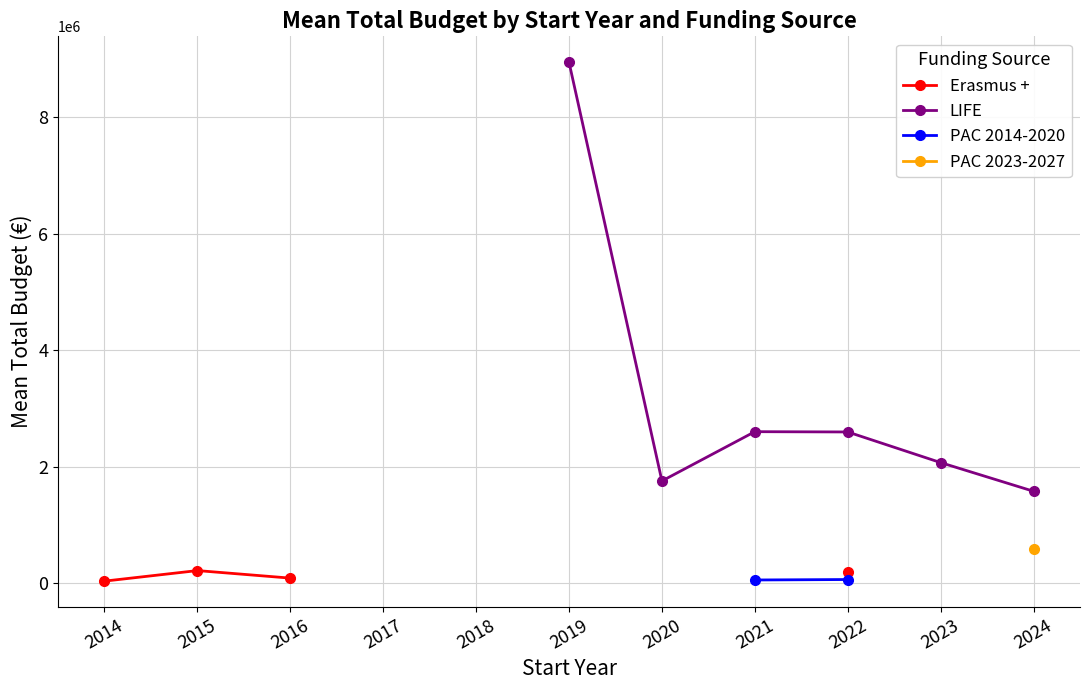

At how many categories does at least one series exceed 6061320?

1